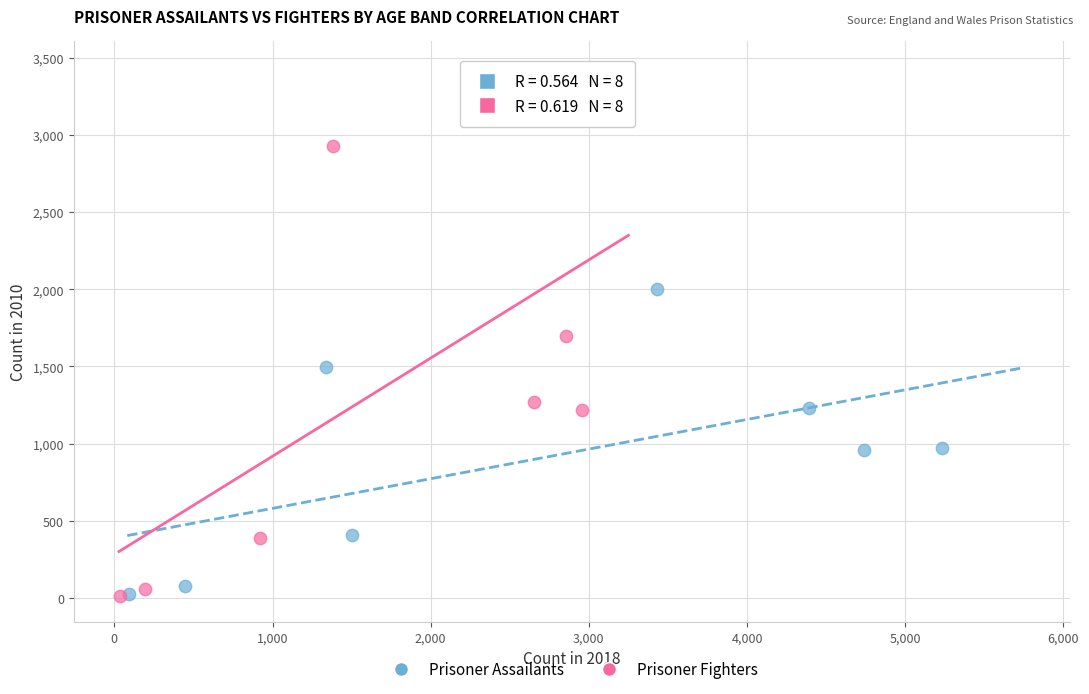

Which series has the largest Y range (max minus min)?

Prisoner Fighters